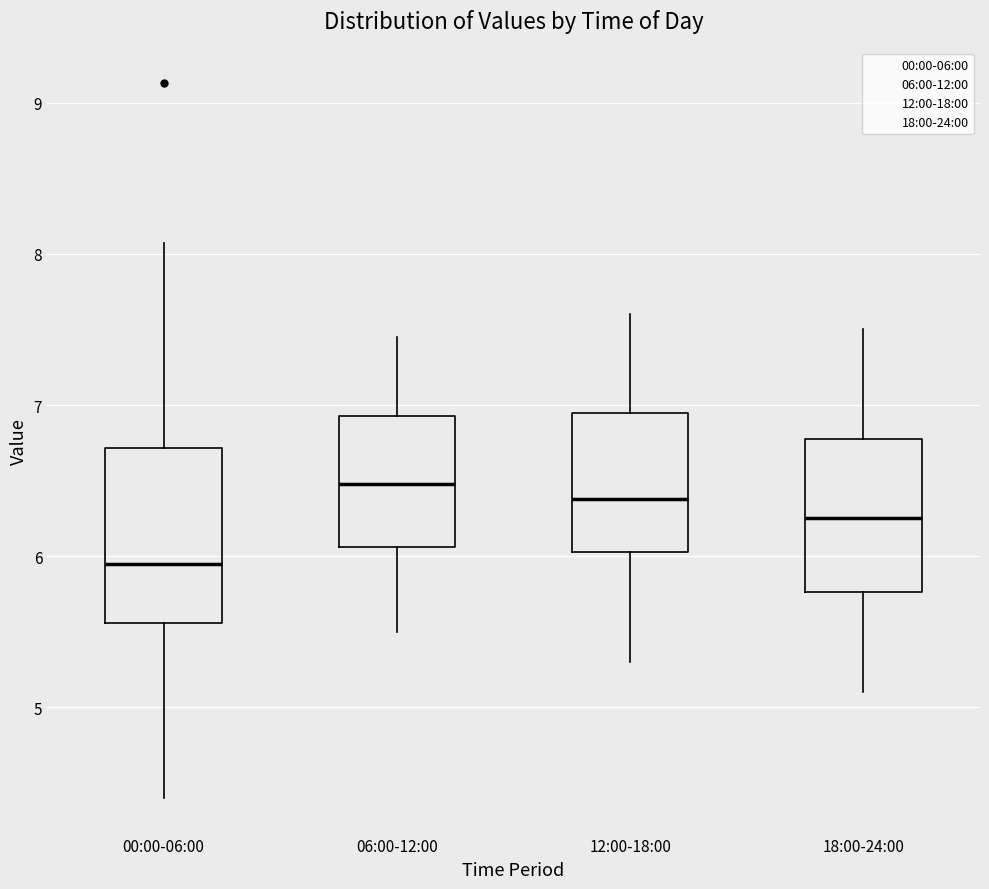

Reading left to right, transcribe this box plot: for each box, give where its median line is, the range the box spans, and where its two whiskers end, as read against the y-axis. The values are not printed on the chart, so give them approximately, as read against the axis.

00:00-06:00: median 6.0, box 5.6 to 6.7, whiskers 4.4 to 8.1
06:00-12:00: median 6.5, box 6.1 to 6.9, whiskers 5.5 to 7.5
12:00-18:00: median 6.4, box 6.0 to 7.0, whiskers 5.3 to 7.6
18:00-24:00: median 6.3, box 5.8 to 6.8, whiskers 5.1 to 7.5